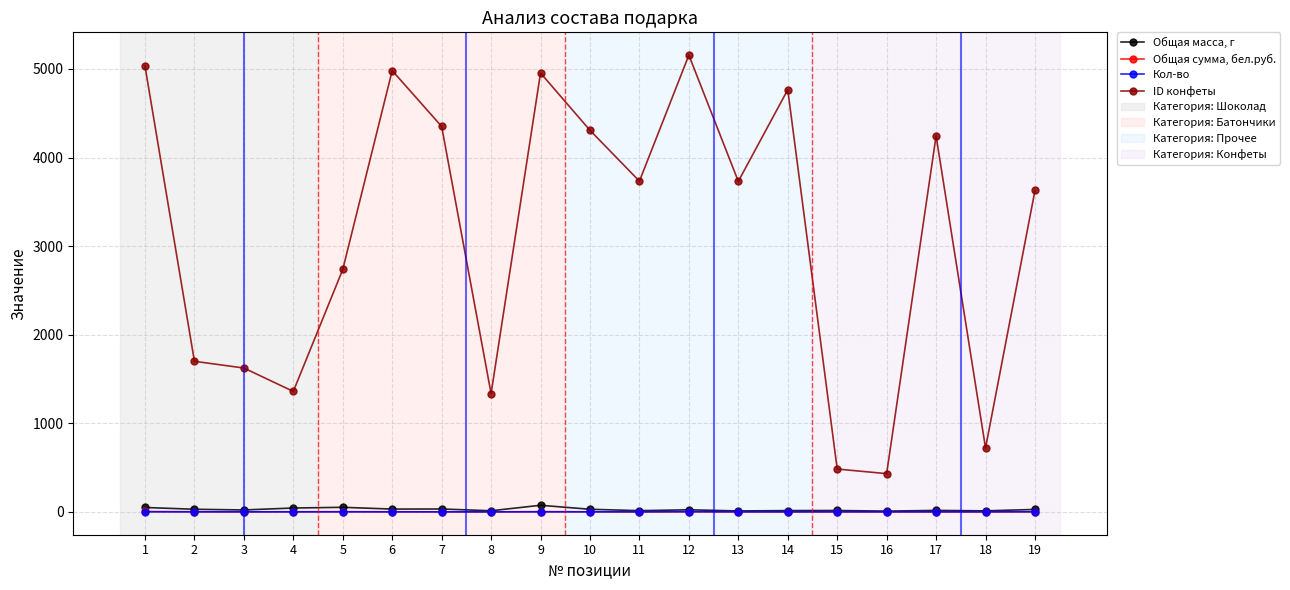

What is the highest value of the ID конфеты series?

5155.0